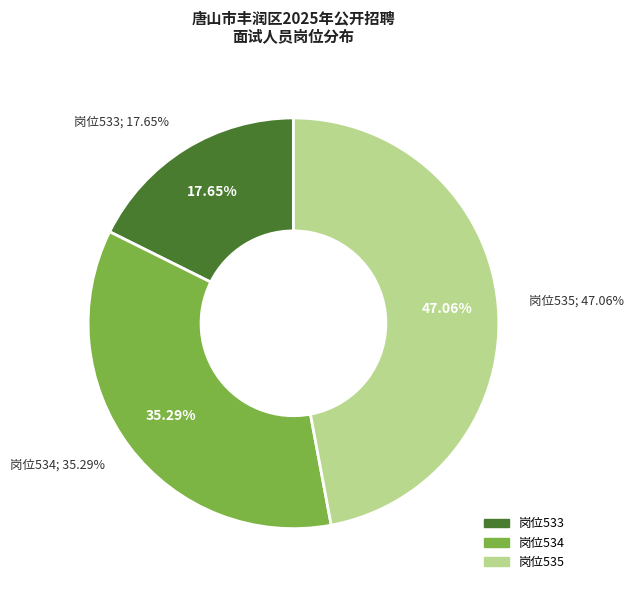

What percentage is the 岗位534 slice, to the nearest percent?

35%